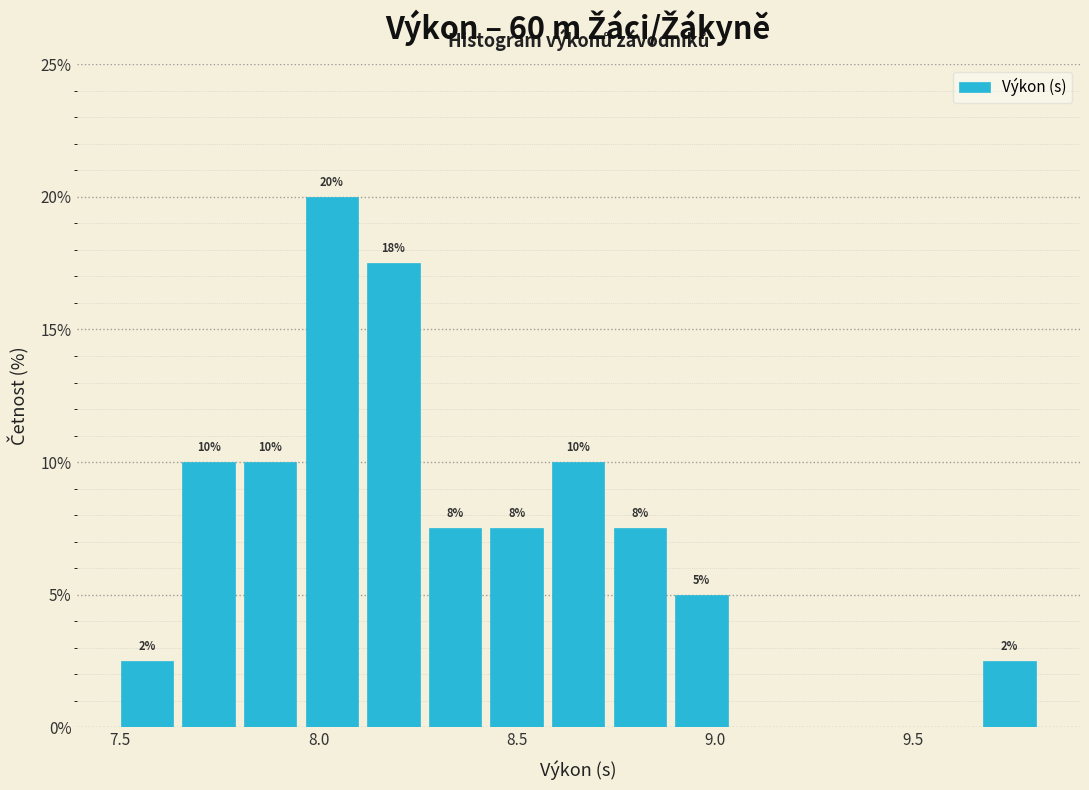

Around what value on the x-axis is the tallest bar? Give the approximate position of its centre, as read against the axis.

8.05